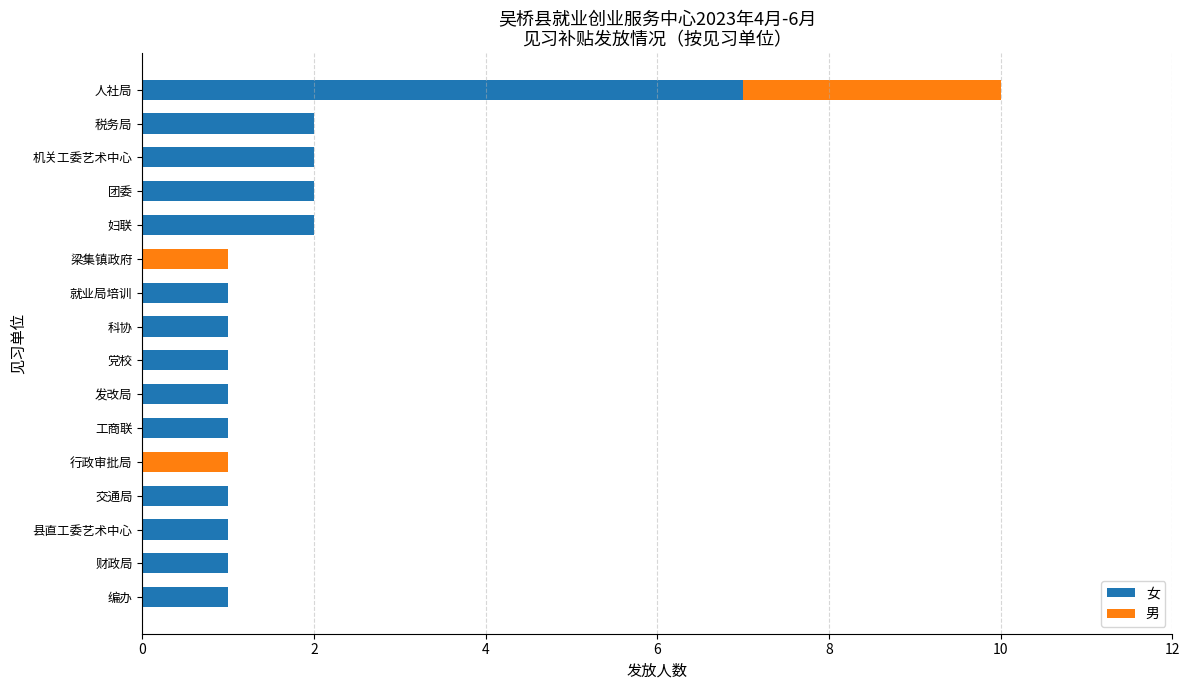

True or false: 女 has a value of 1 at 党校.

True